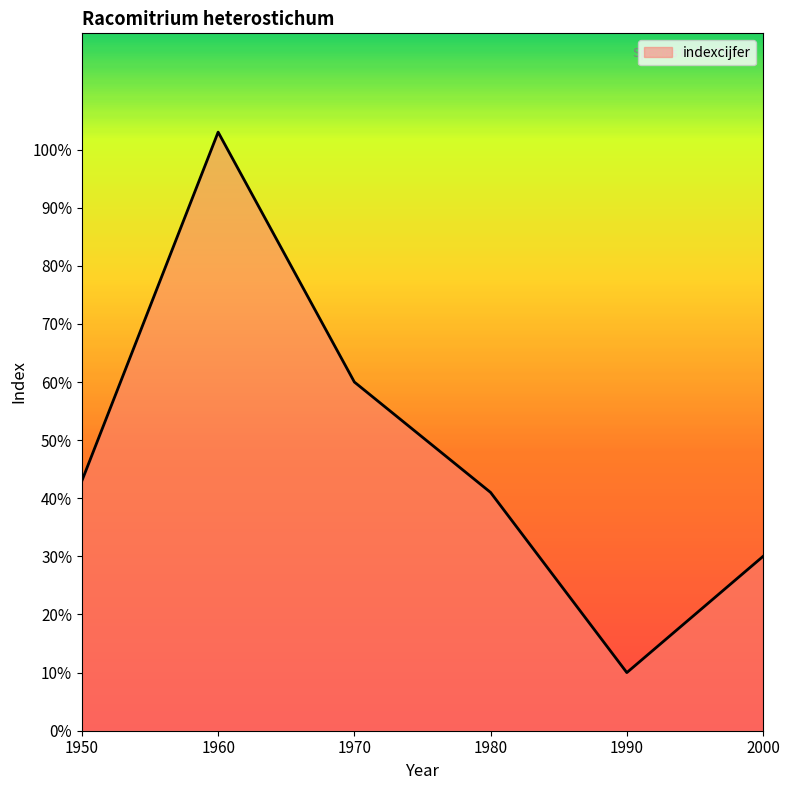

At which category does the data reach its first local valley?

1990